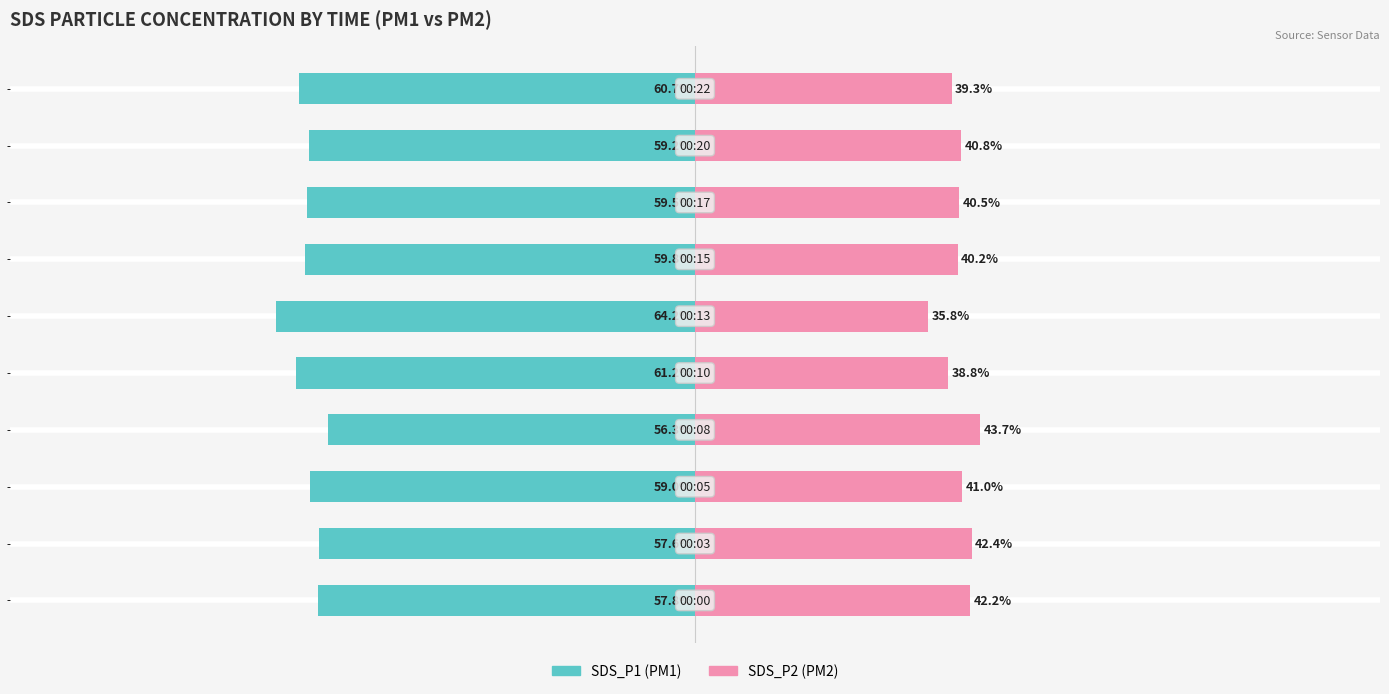

At how many categories does at least one series exceed -52?

10